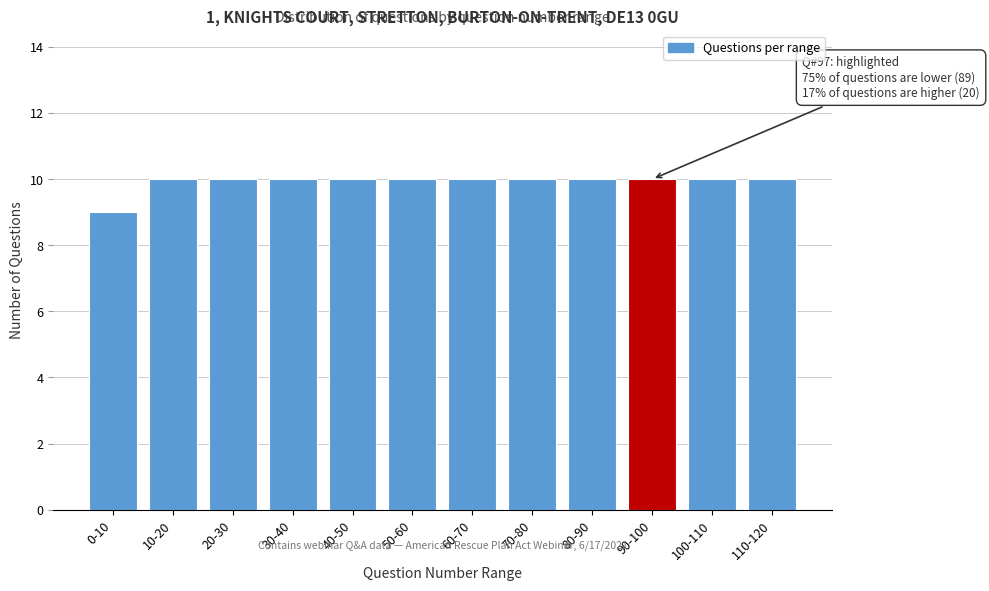

Reading right to left, extract all data points from this chart.

110-120=10	100-110=10	90-100=10	80-90=10	70-80=10	60-70=10	50-60=10	40-50=10	30-40=10	20-30=10	10-20=10	0-10=9